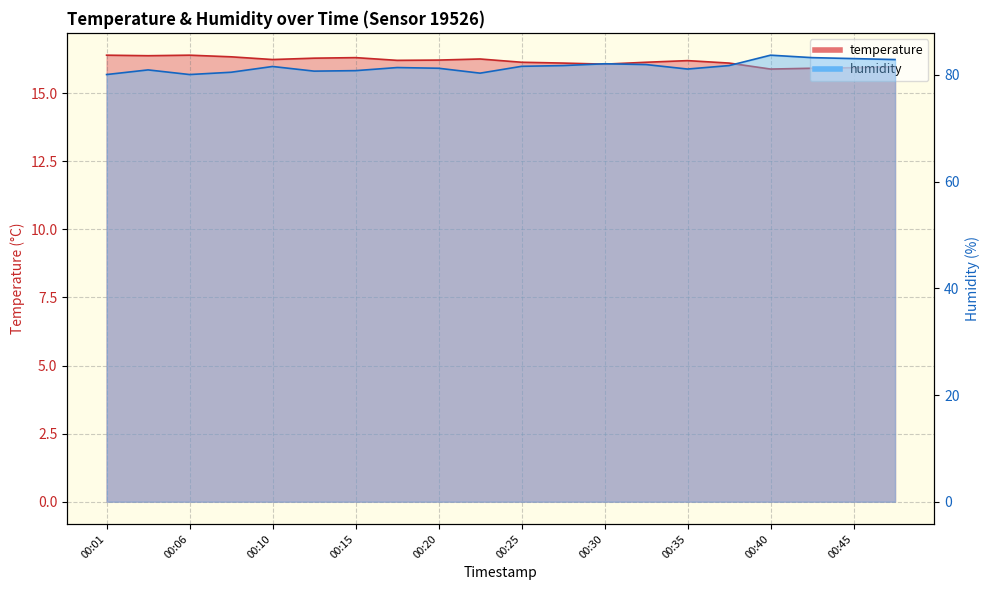

How many series are shown in this chart?

2